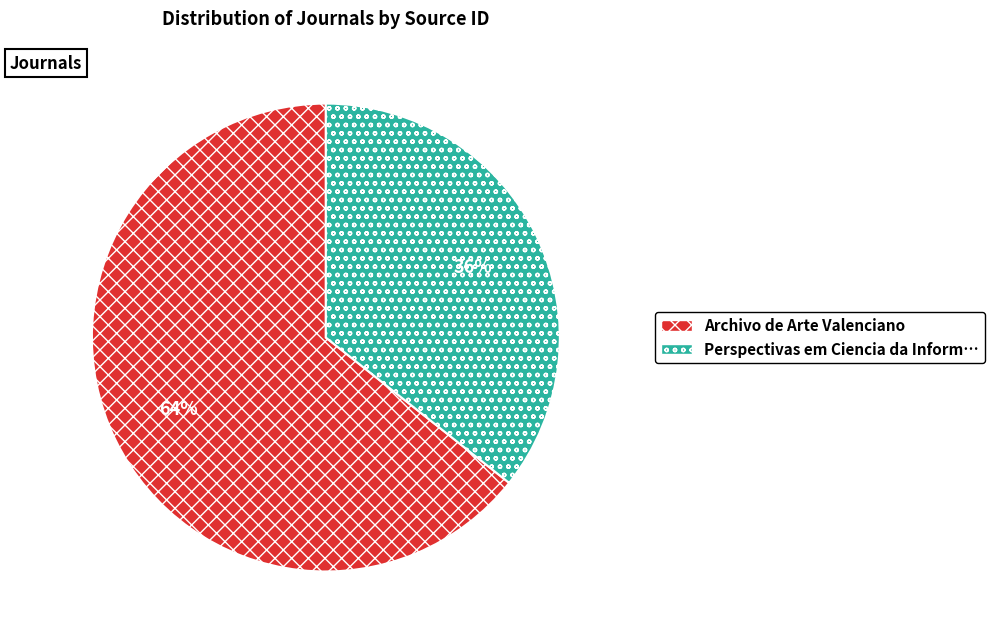

To the nearest percent, what is the average slice percentage?

50%